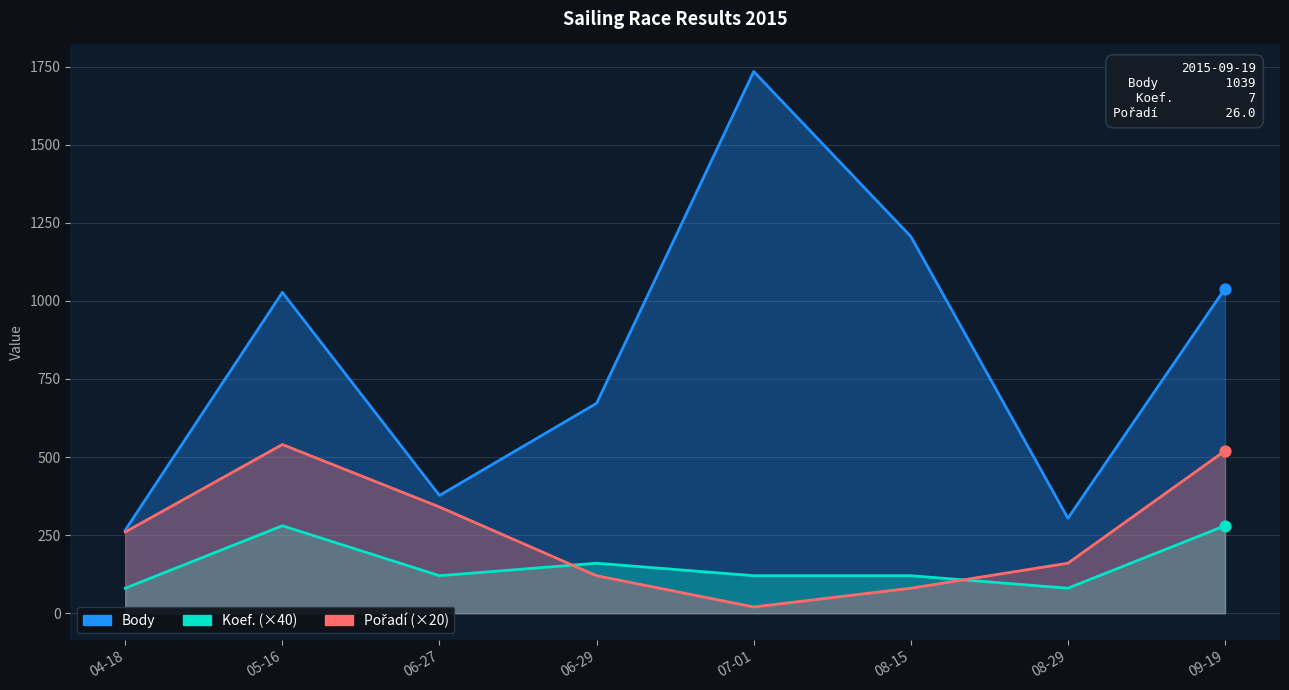

Is the value of Pořadí (×20) at 07-01 greater than the value of Body at 08-29?

No